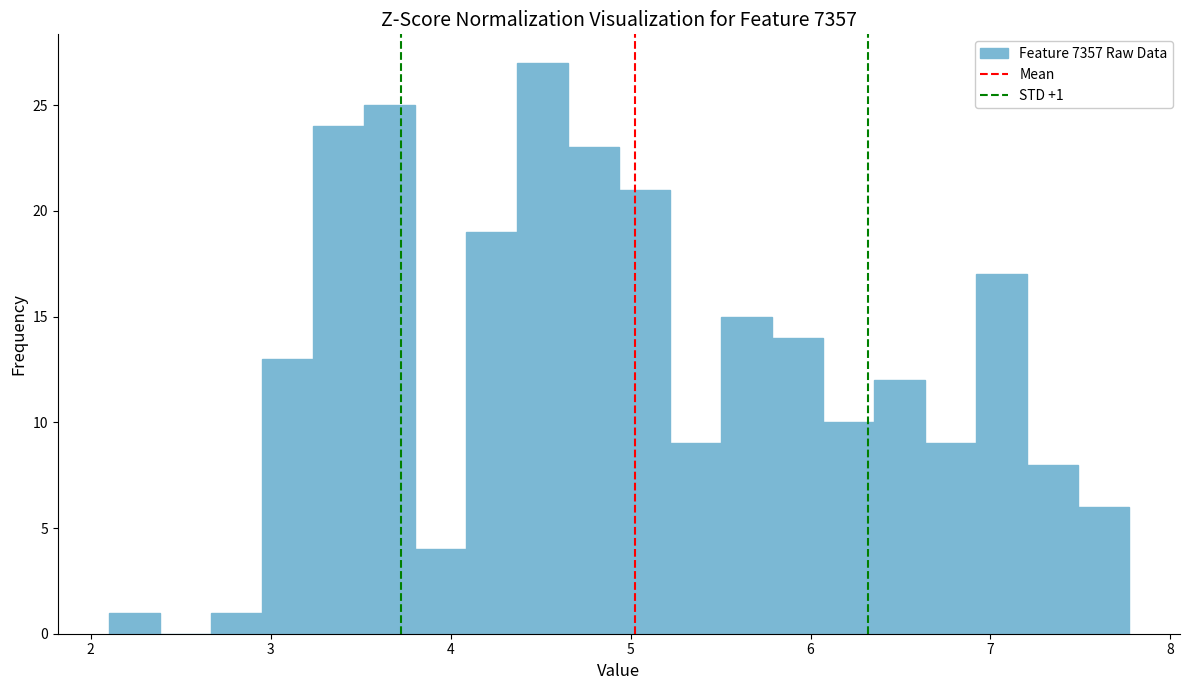

Around what value on the x-axis is the tallest bar? Give the approximate position of its centre, as read against the axis.

4.5